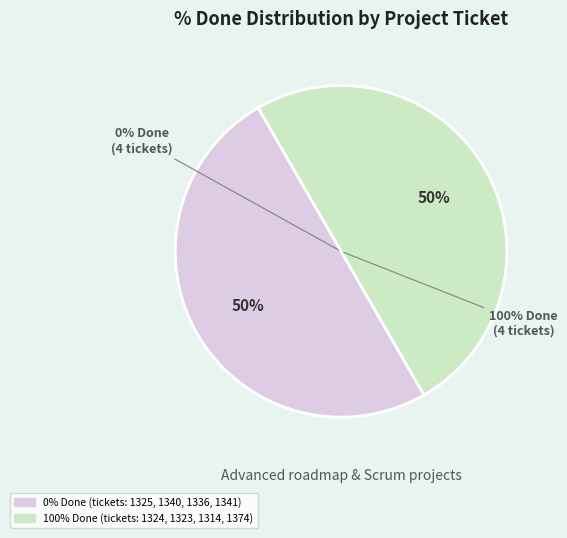

Combined, do 1324 and 1325 account for over 50%?

No